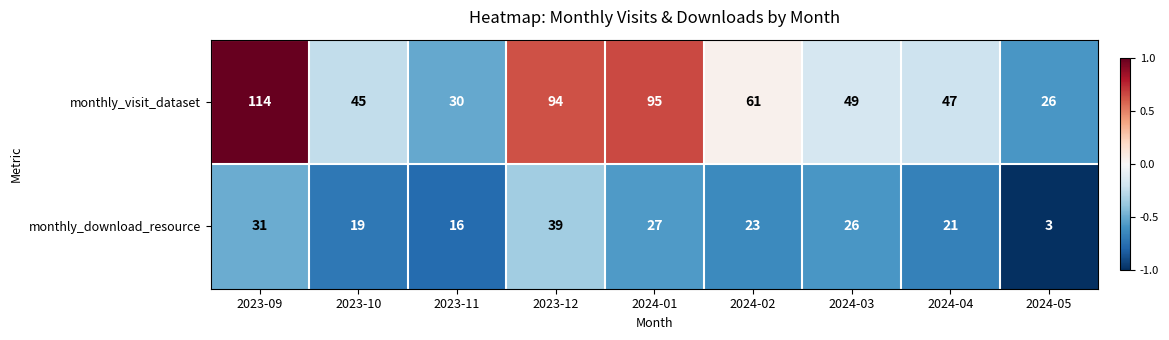

At which category is the sum across all series the highest?

2023-09